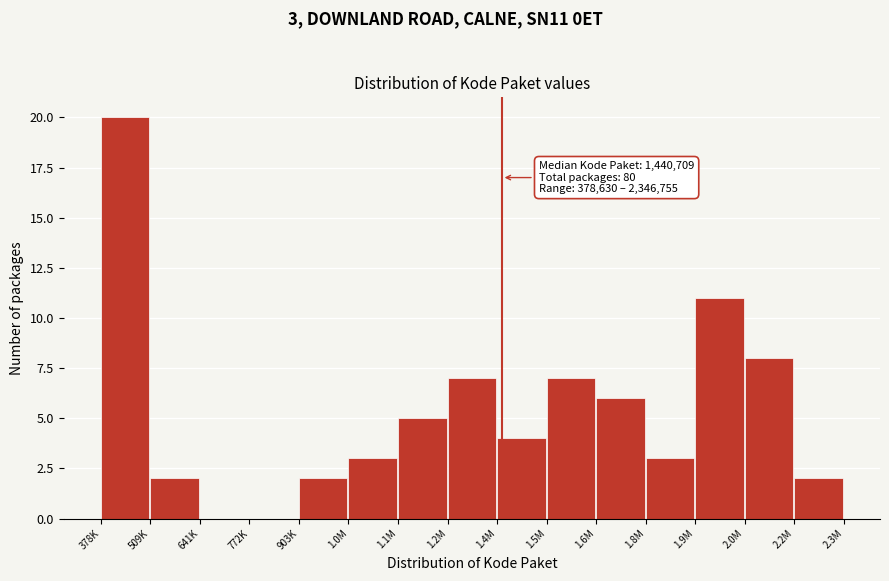

Reading right to left, extract all data points from this chart.

2.2M=2	2.0M=8	1.9M=11	1.8M=3	1.6M=6	1.5M=7	1.4M=4	1.2M=7	1.1M=5	1.0M=3	903K=2	772K=0	641K=0	509K=2	378K=20